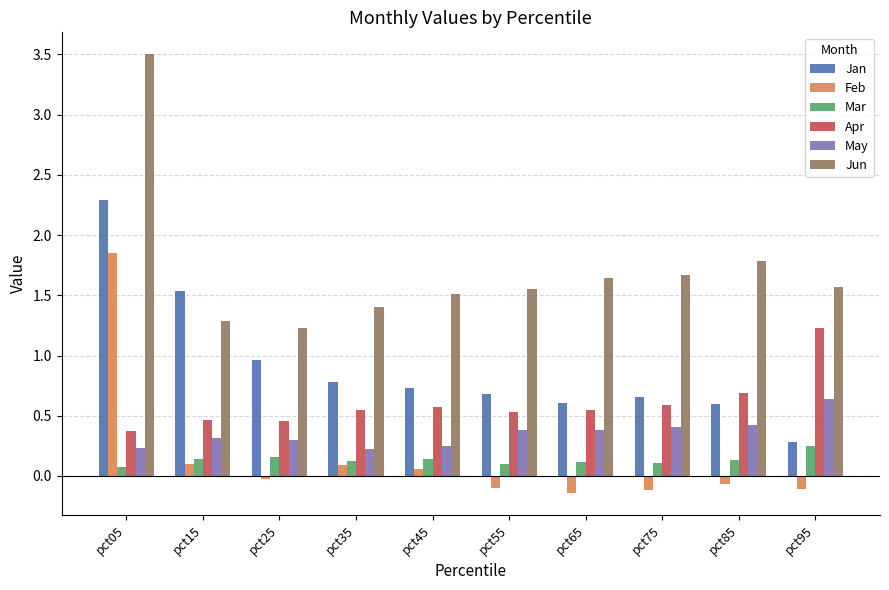

What is the sum of the Apr values at pct35 and pct85?

1.2